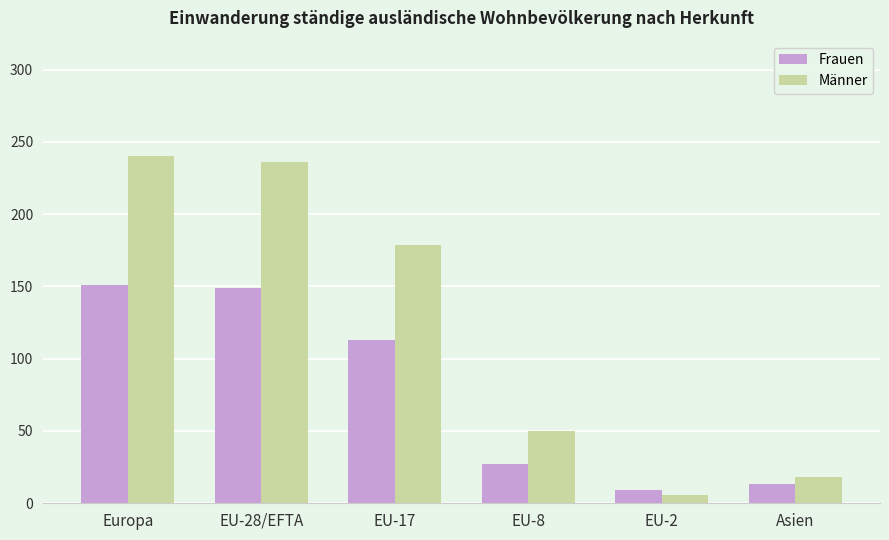

Count the number of data series in this chart.

2